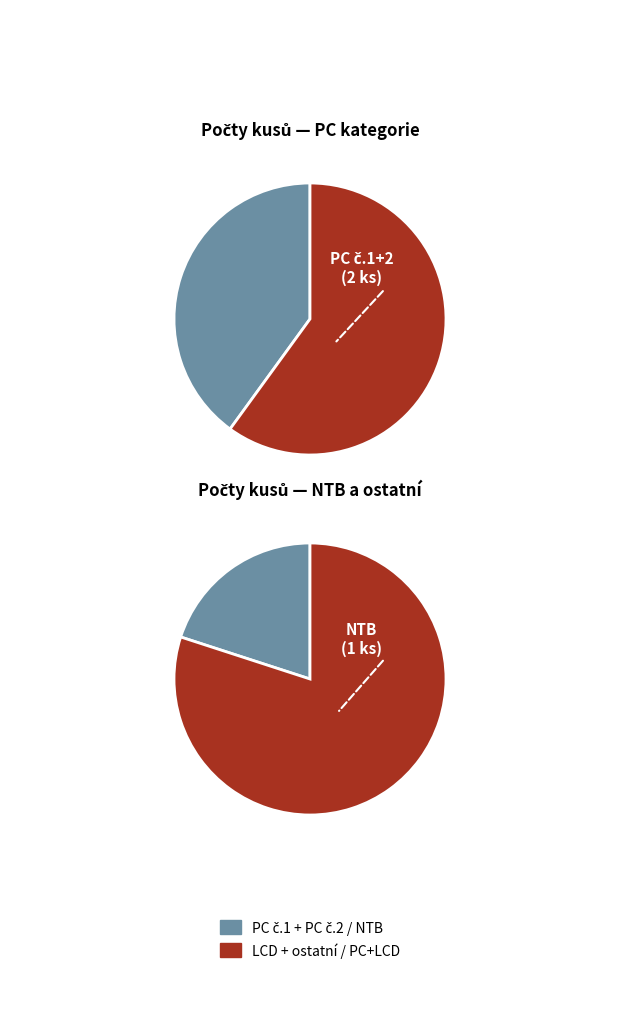

True or false: PC č. 2 accounts for 33% of the total.

False